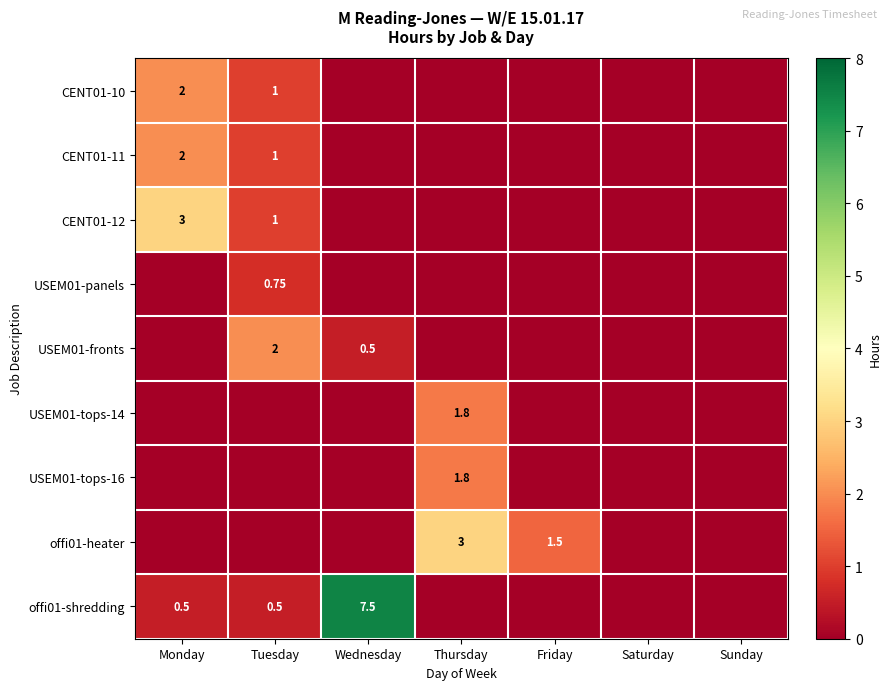

Is the value of offi01-heater at Thursday greater than the value of USEM01-tops-16 at Thursday?

Yes